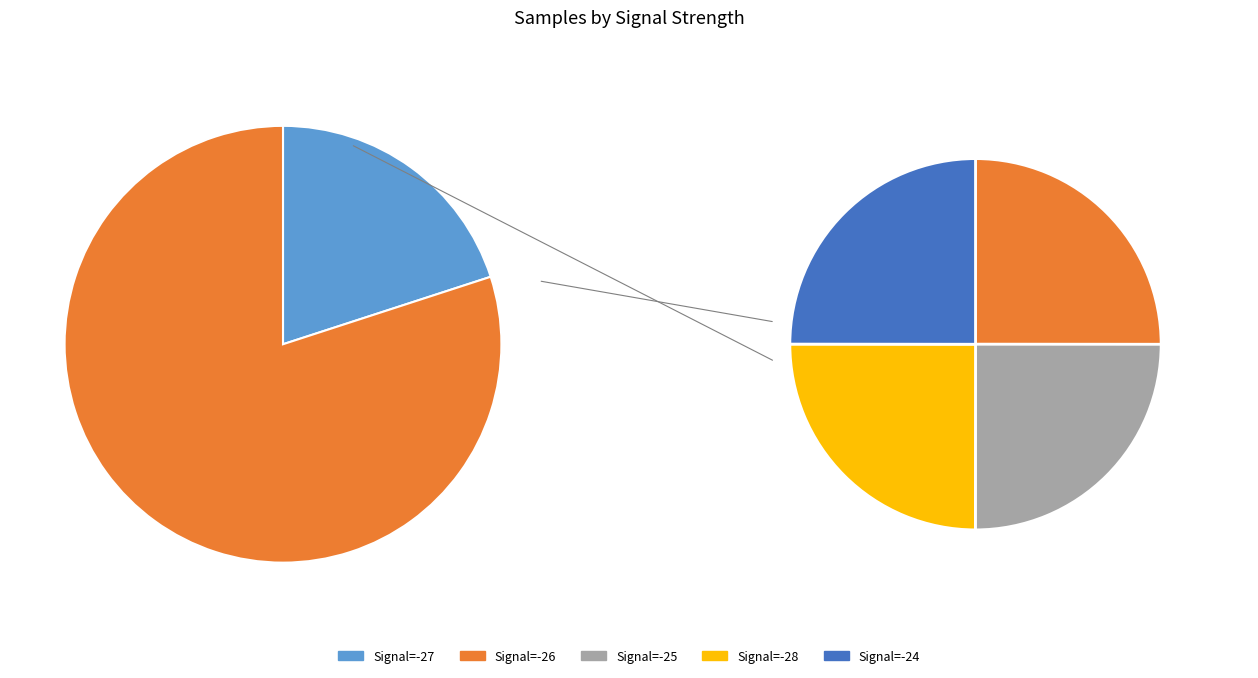

Which category has the biggest portion of the pie?

Signal=-26